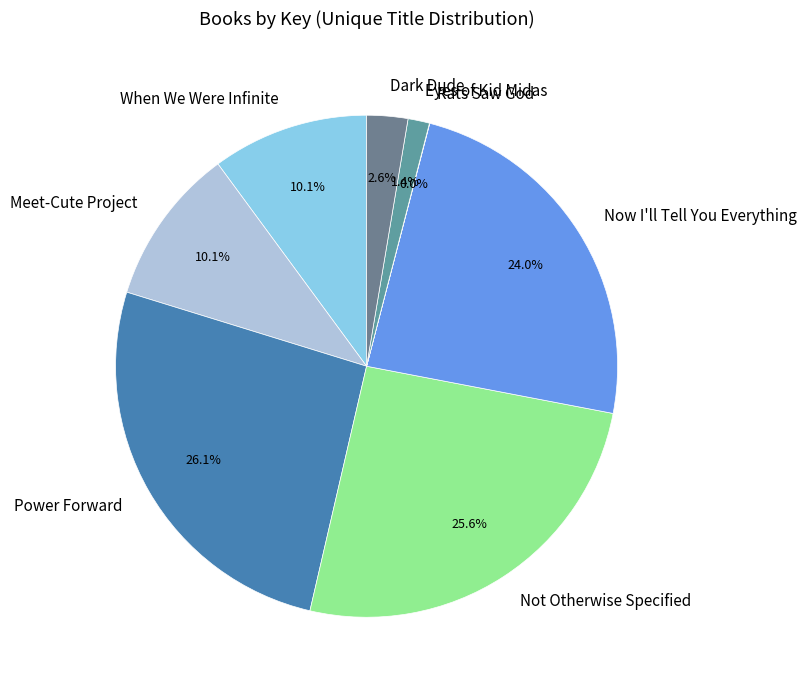

Combined, do Eyes of Kid Midas and Not Otherwise Specified account for over 50%?

No